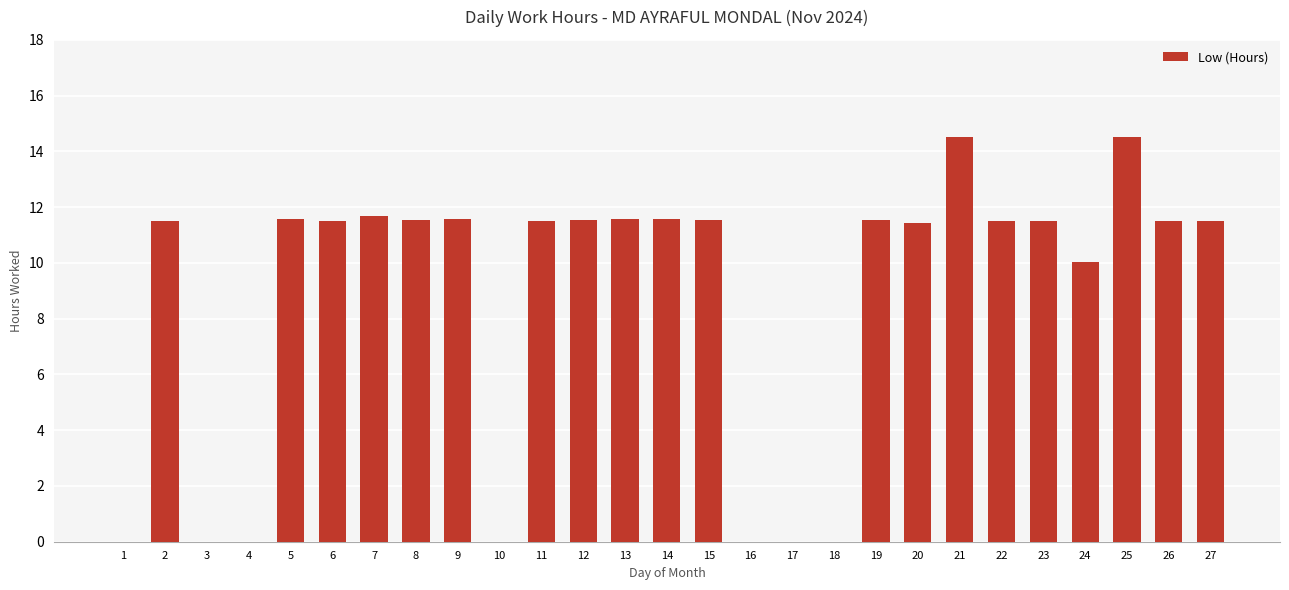

What value does the data have at 8?

11.5